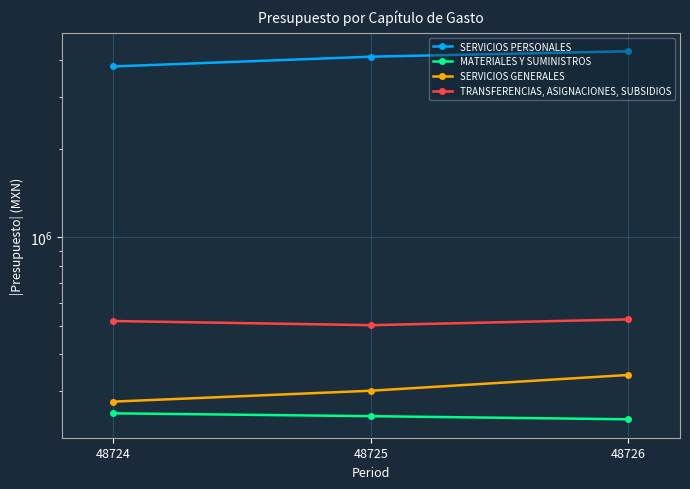

Rank the series at 48726 from lowest to highest value.

MATERIALES Y SUMINISTROS, SERVICIOS GENERALES, TRANSFERENCIAS, ASIGNACIONES, SUBSIDIOS, SERVICIOS PERSONALES